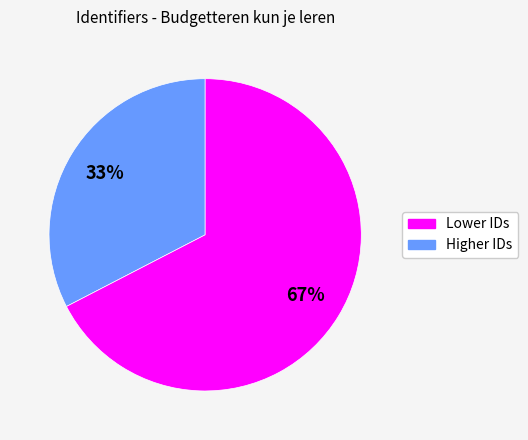

Is there a majority slice in this chart?

Yes